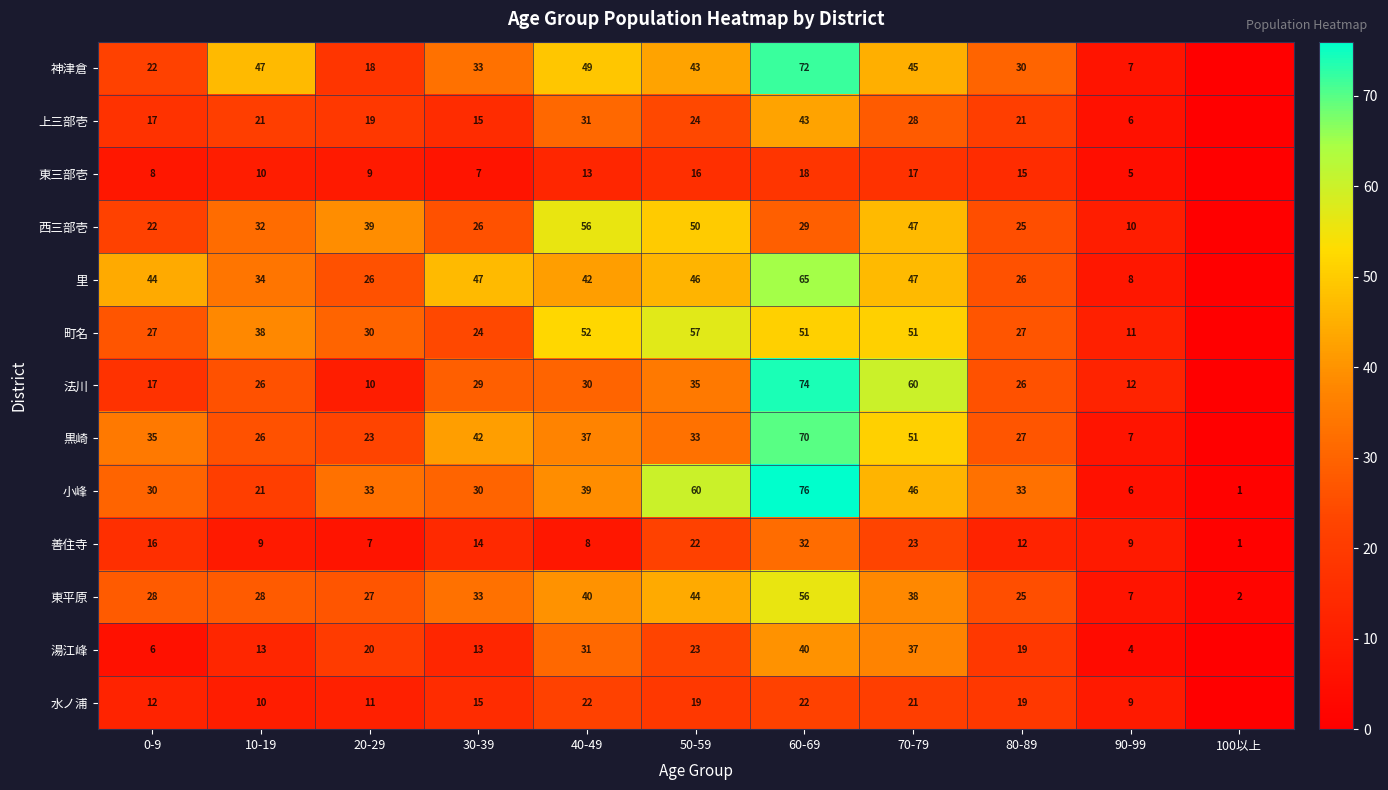

At how many categories does at least one series exceed 34?

8